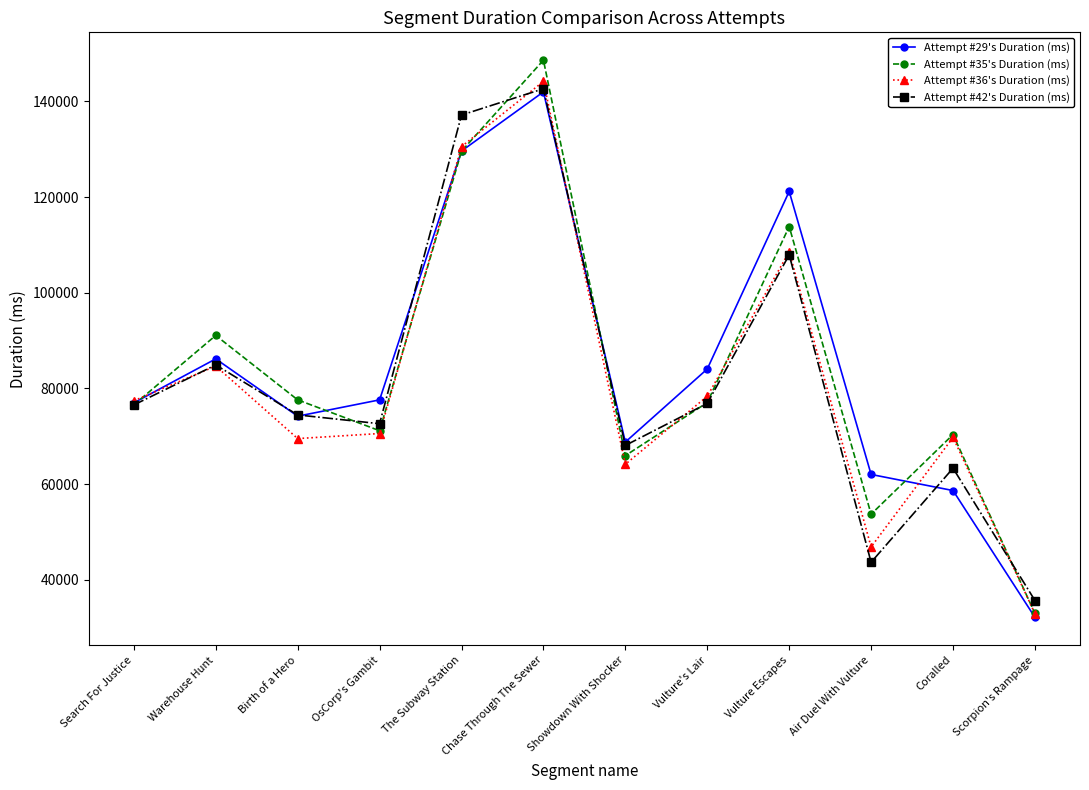

What is the label of the 1st point from the right?

Scorpion's Rampage